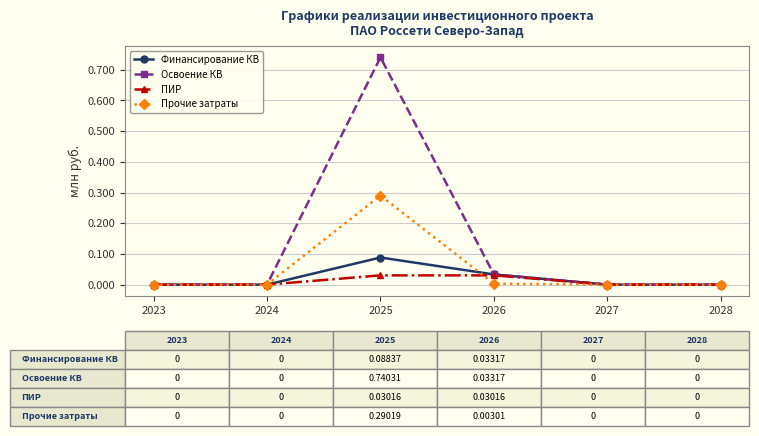

List the series in order of their peak value, highest first.

Освоение КВ, Прочие затраты, Финансирование КВ, ПИР